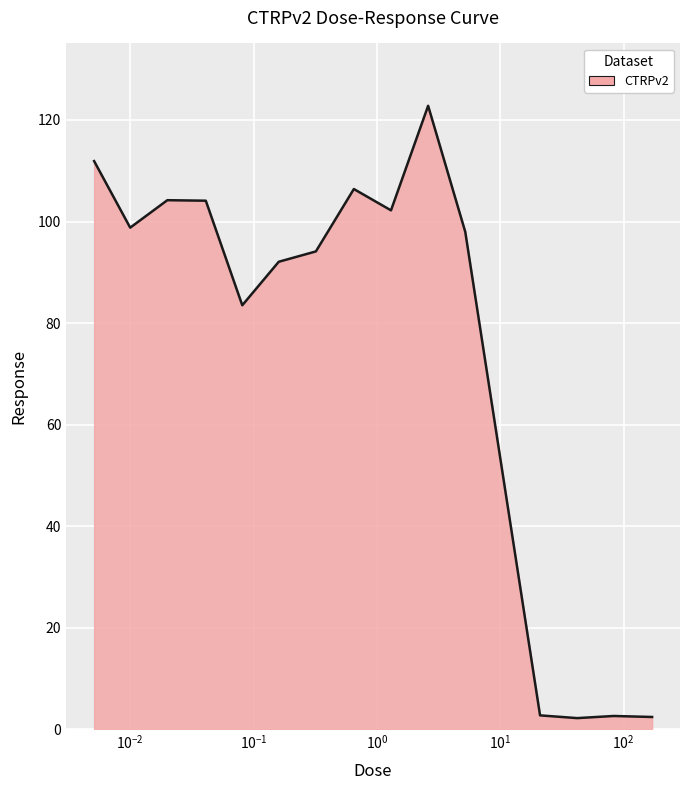

What is the minimum value shown in the chart?

2.2